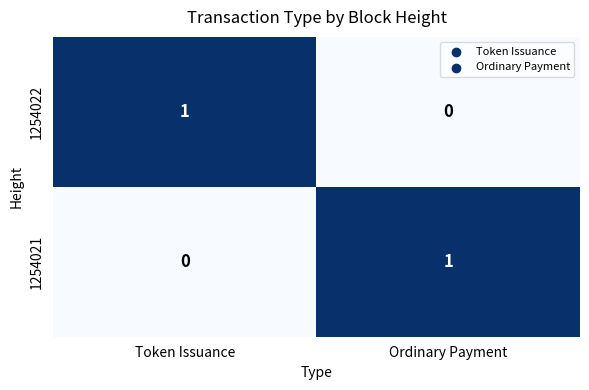

The 1254022 series shows 1 at Token Issuance. True or false?

True